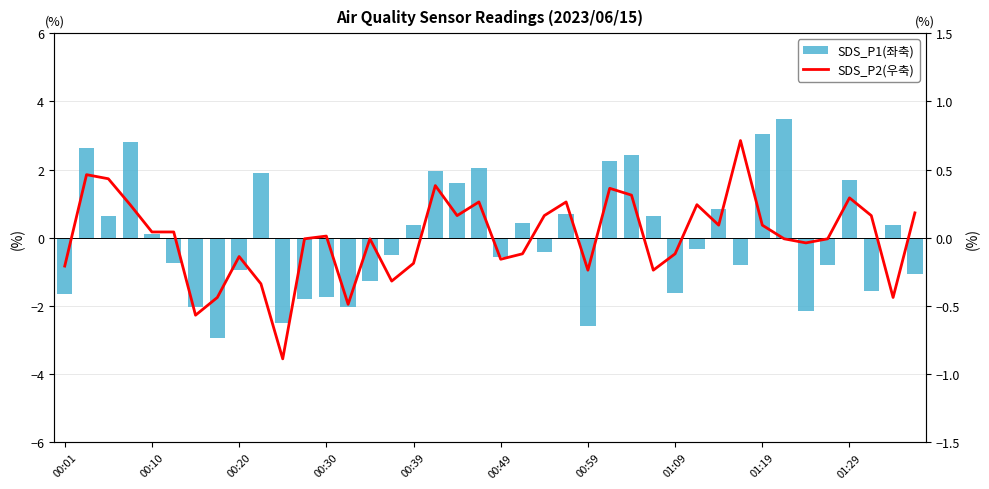

What is the minimum value for SDS_P2(우축)?

-0.9